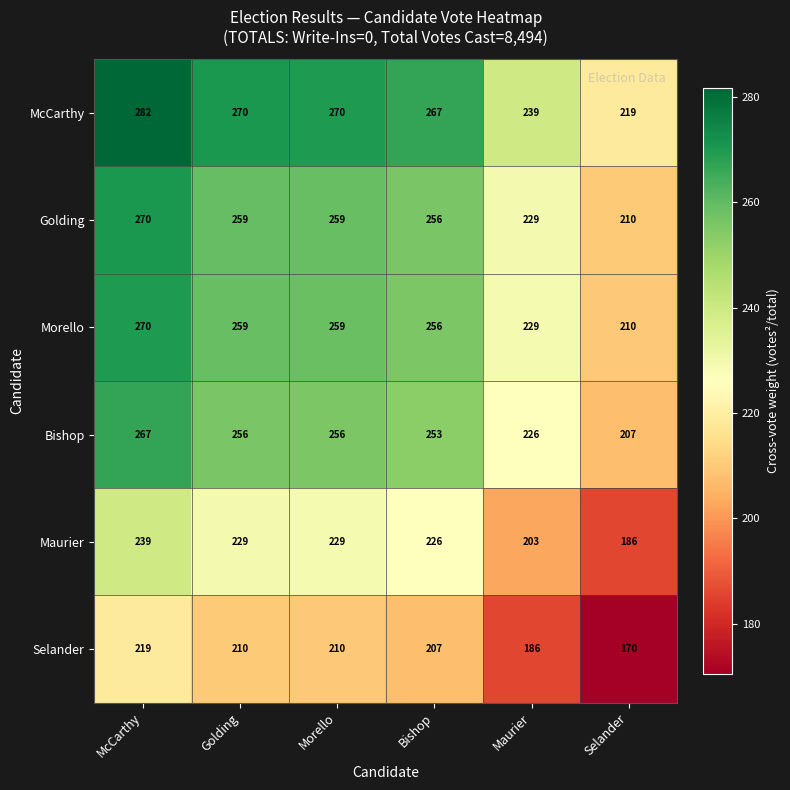

What is the sum of the Selander values at Morello and Selander?

380